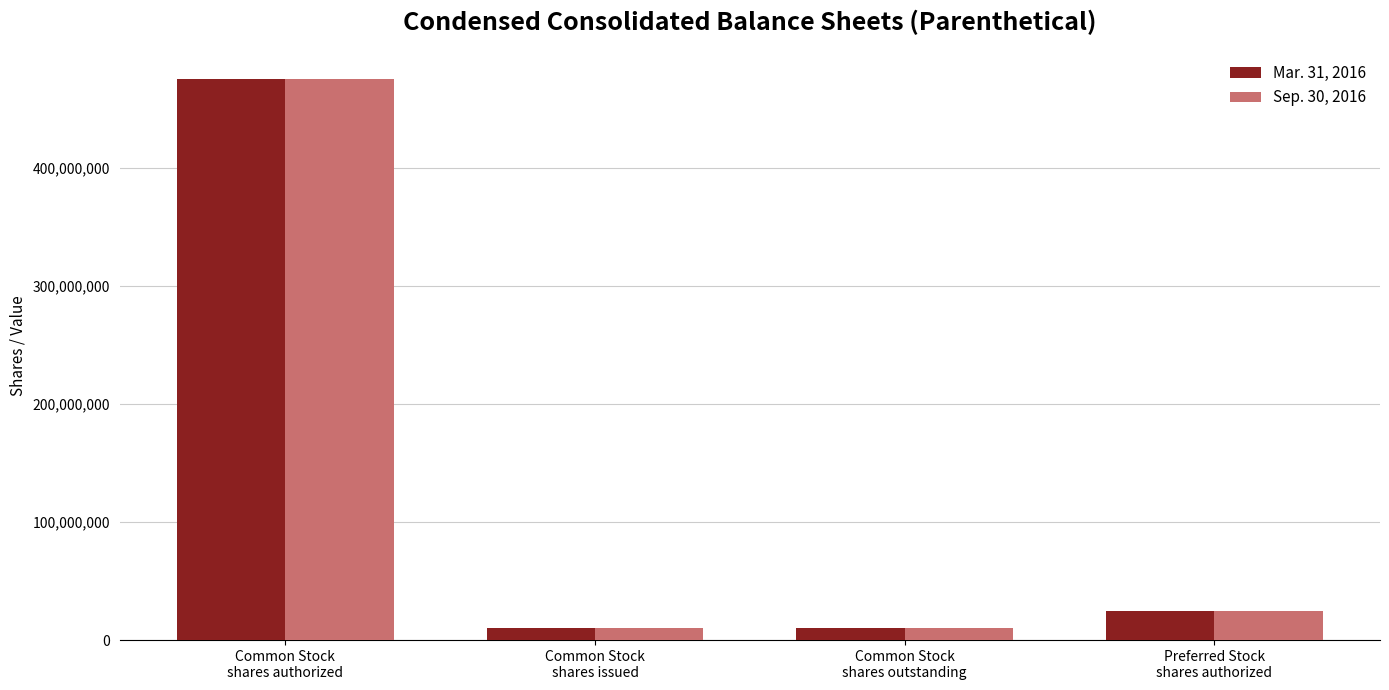

How many bars are there in each group?

2